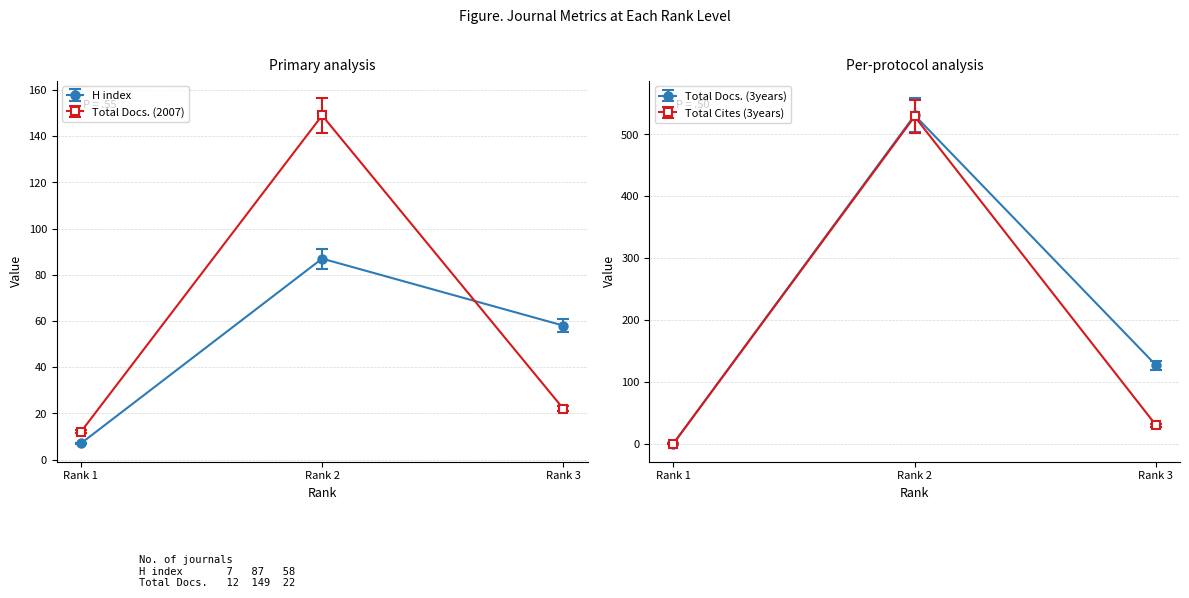

At how many categories does at least one series exceed 160?

1